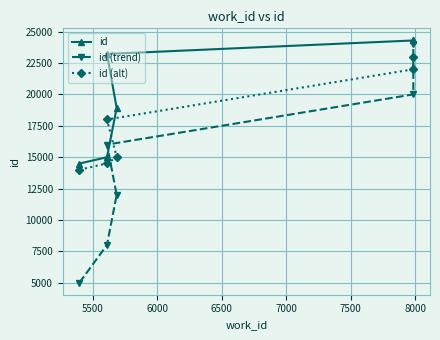

Is this an area chart (filled region under the line)?

No